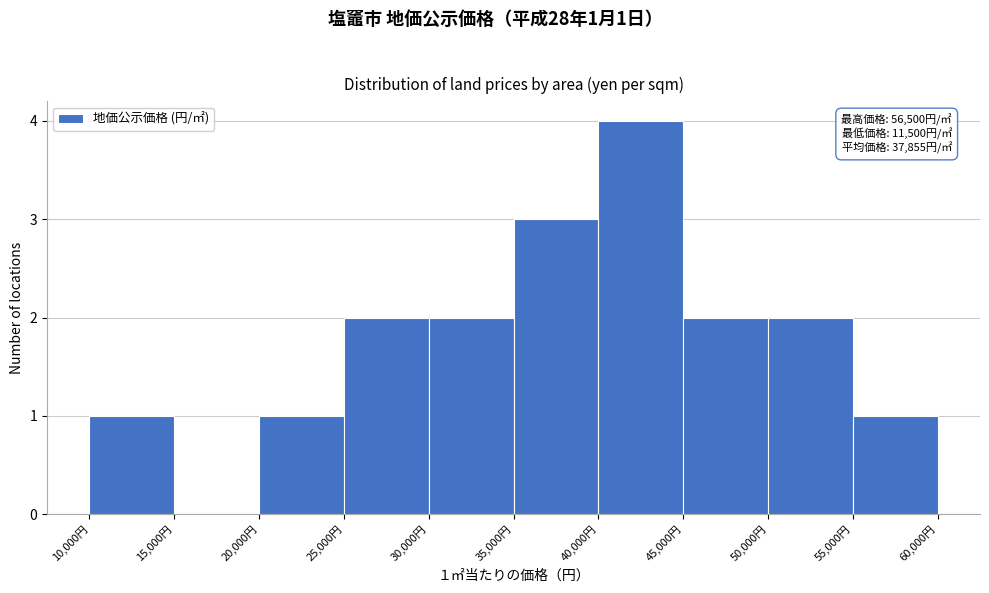

Over which range of the x-axis is the bar tallest?

40000 to 45000